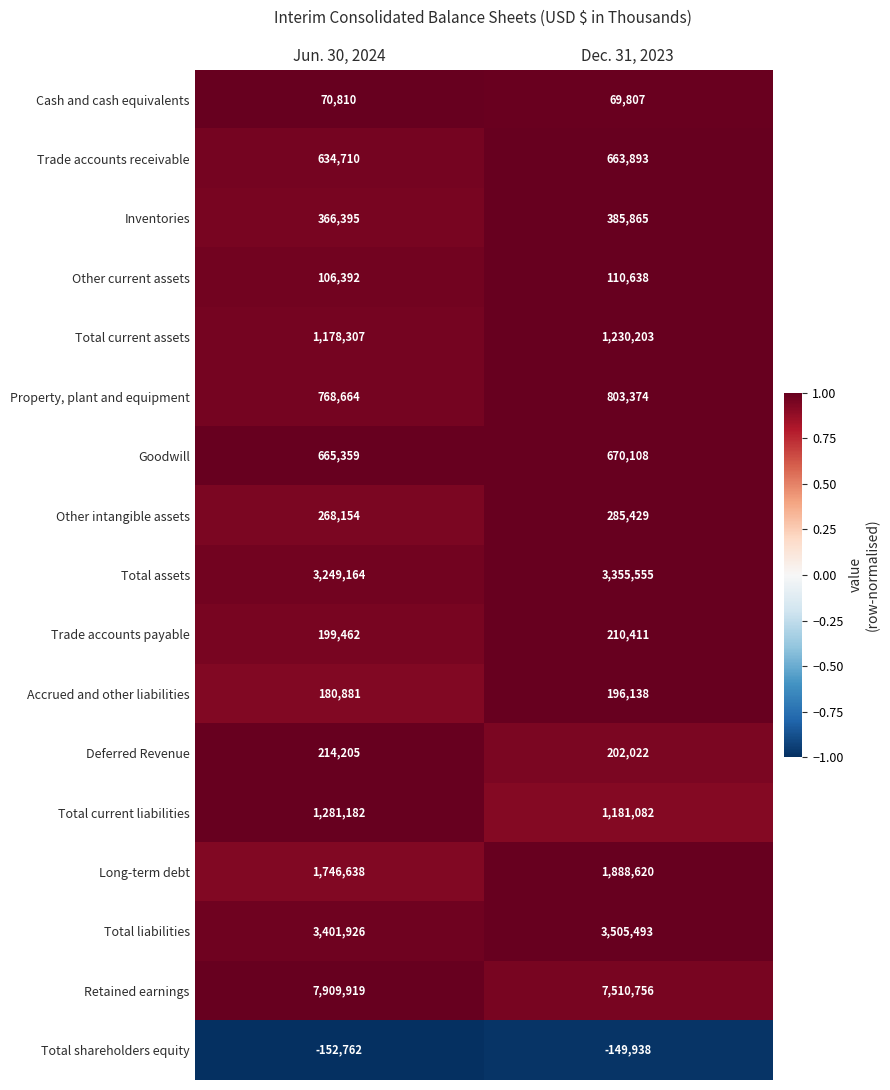

What is the lowest value of the Total current assets series?

1178307